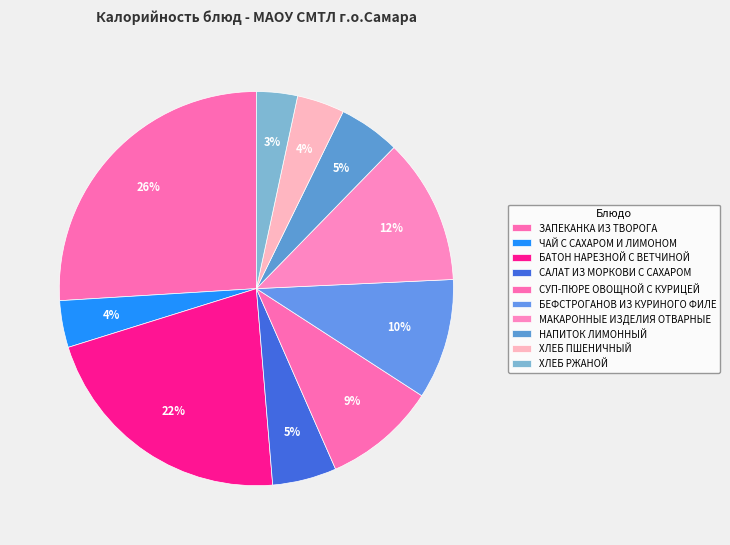

What is the change in value from ЗАПЕКАНКА ИЗ ТВОРОГА to ХЛЕБ ПШЕНИЧНЫЙ?

-335.8